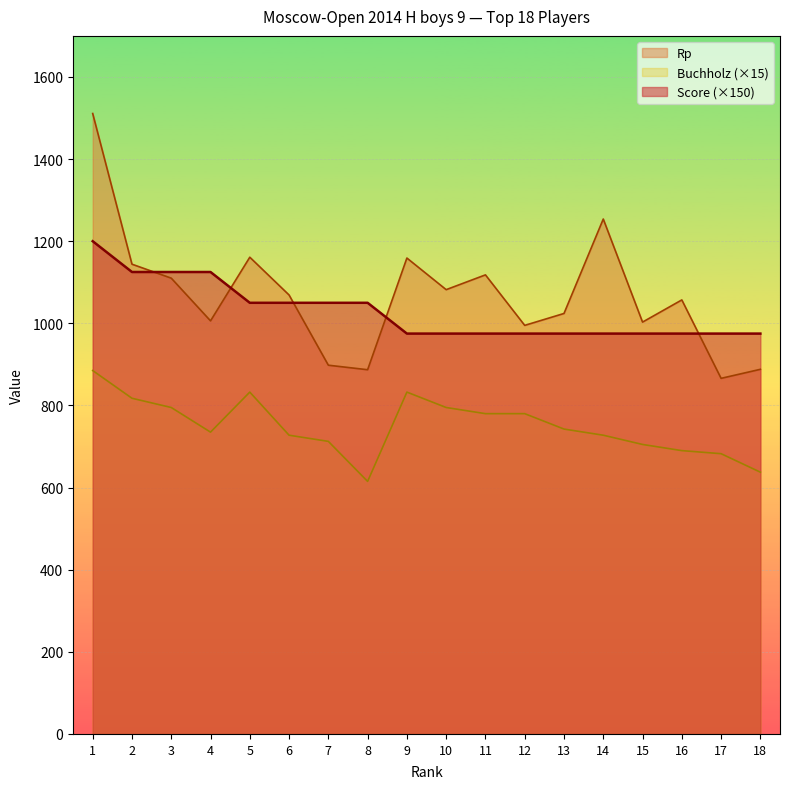

At how many categories does at least one series exceed 1266?

1